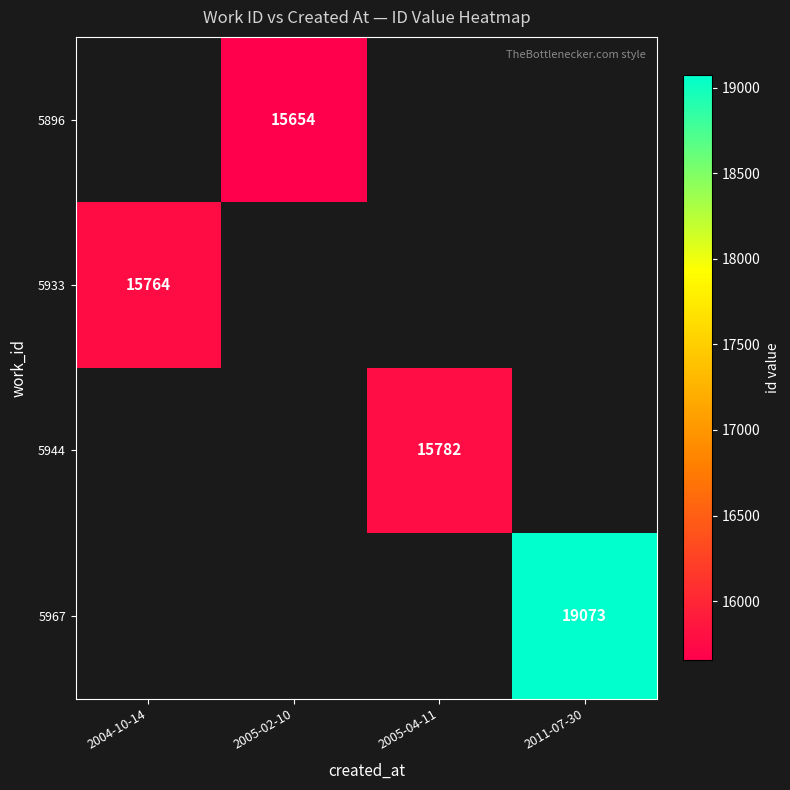

The 5896 series shows 15654 at 2005-02-10. True or false?

True